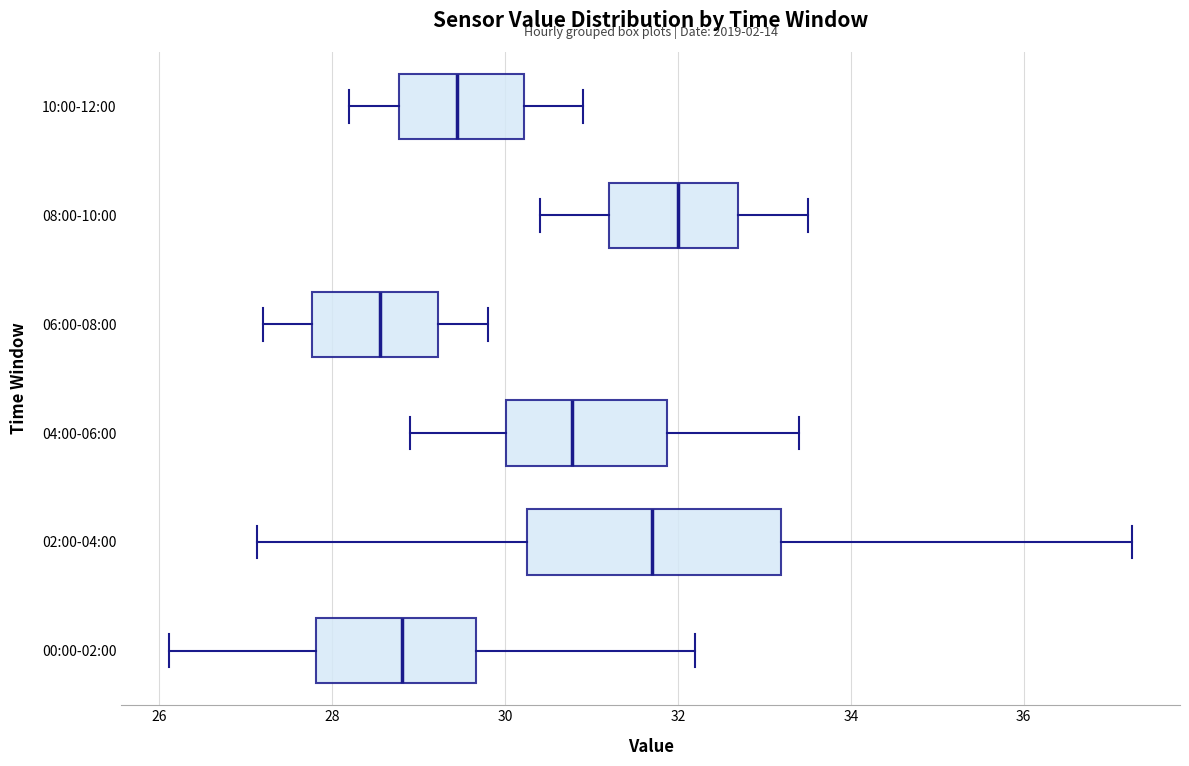

Where does the left whisker of the box for 06:00-08:00 end on the x-axis? The values are not printed on the chart, so give them approximately, as read against the axis.

27.2